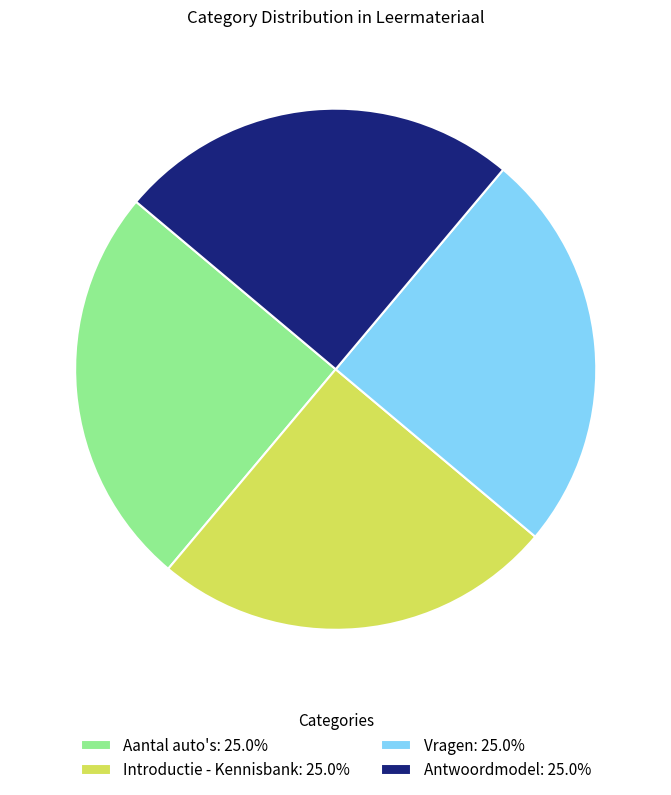

Is there a majority slice in this chart?

No